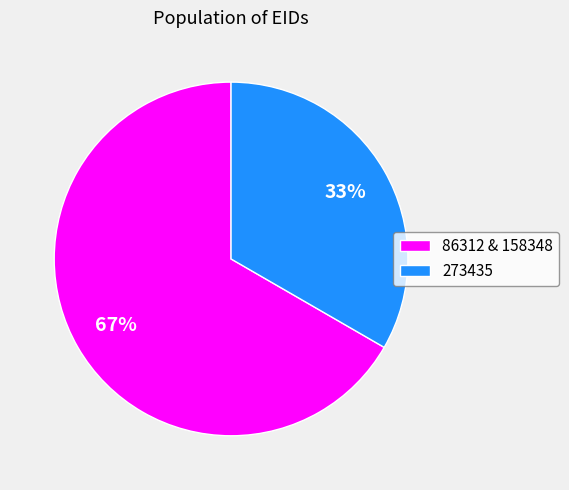

To the nearest percent, what is the average slice percentage?

50%